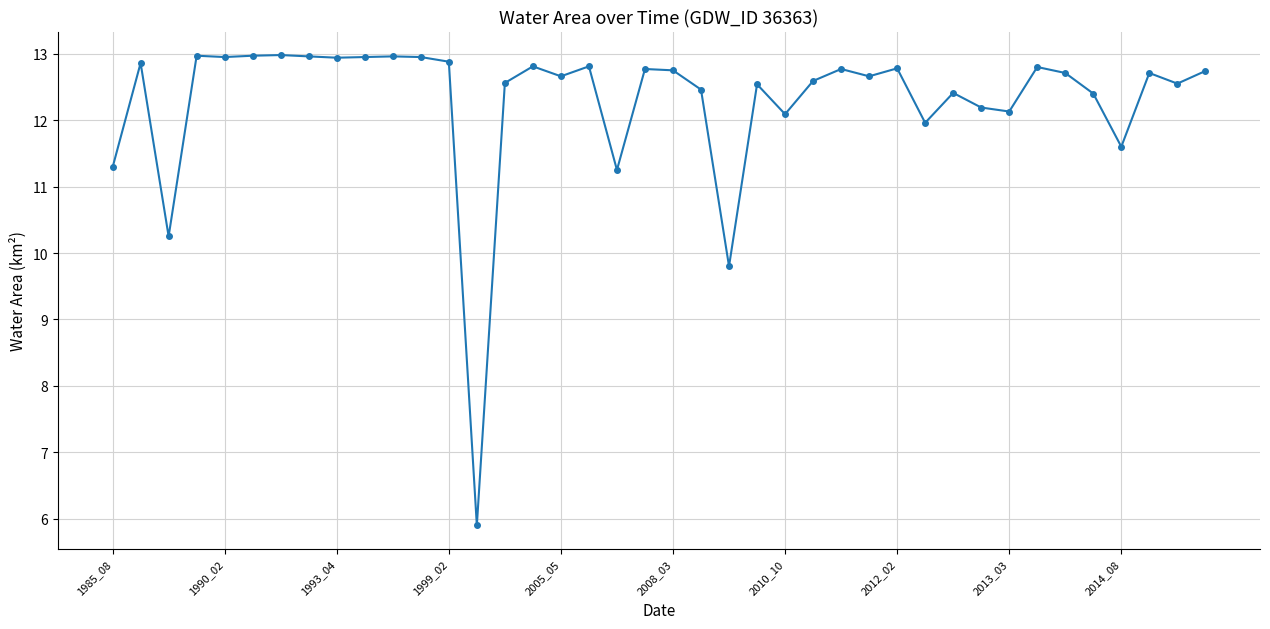

What is the value of the 29th point from the left?

12.8